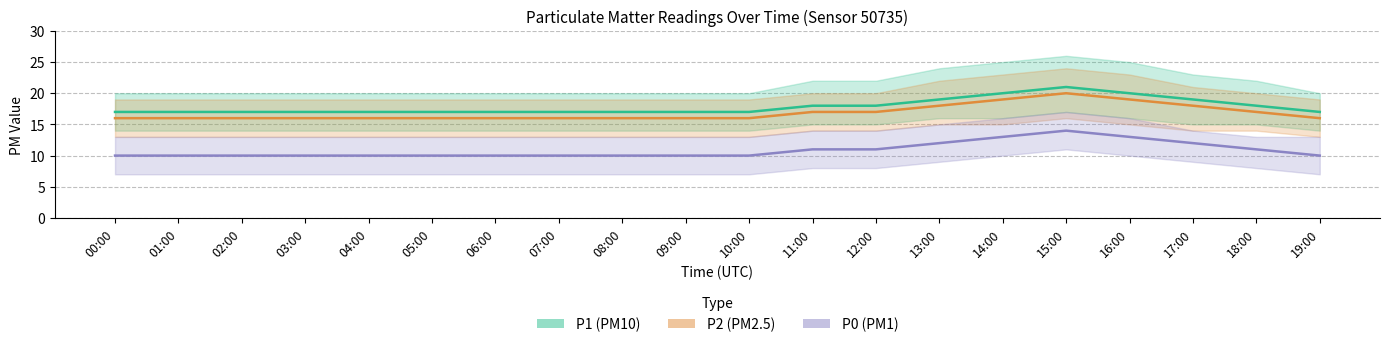

How many lines are shown in the chart?

3